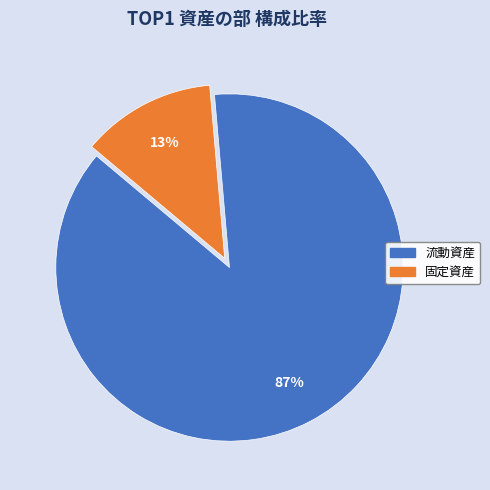

Which category has the biggest portion of the pie?

流動資産